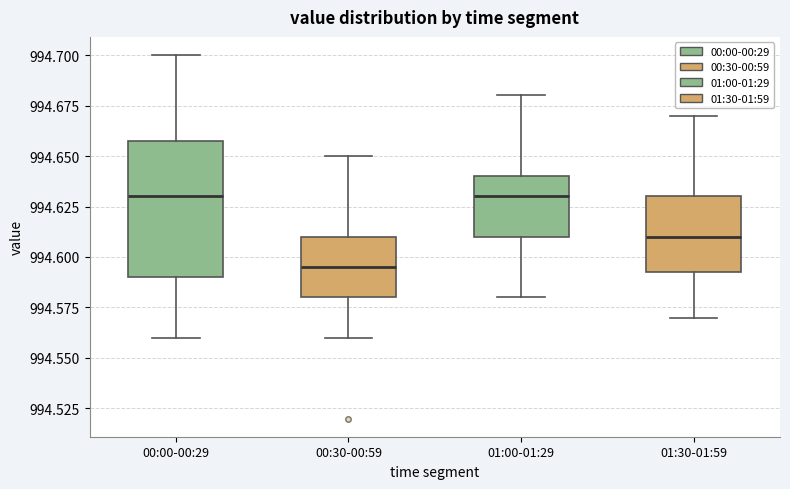

Which box's median line is the lowest?

00:30-00:59